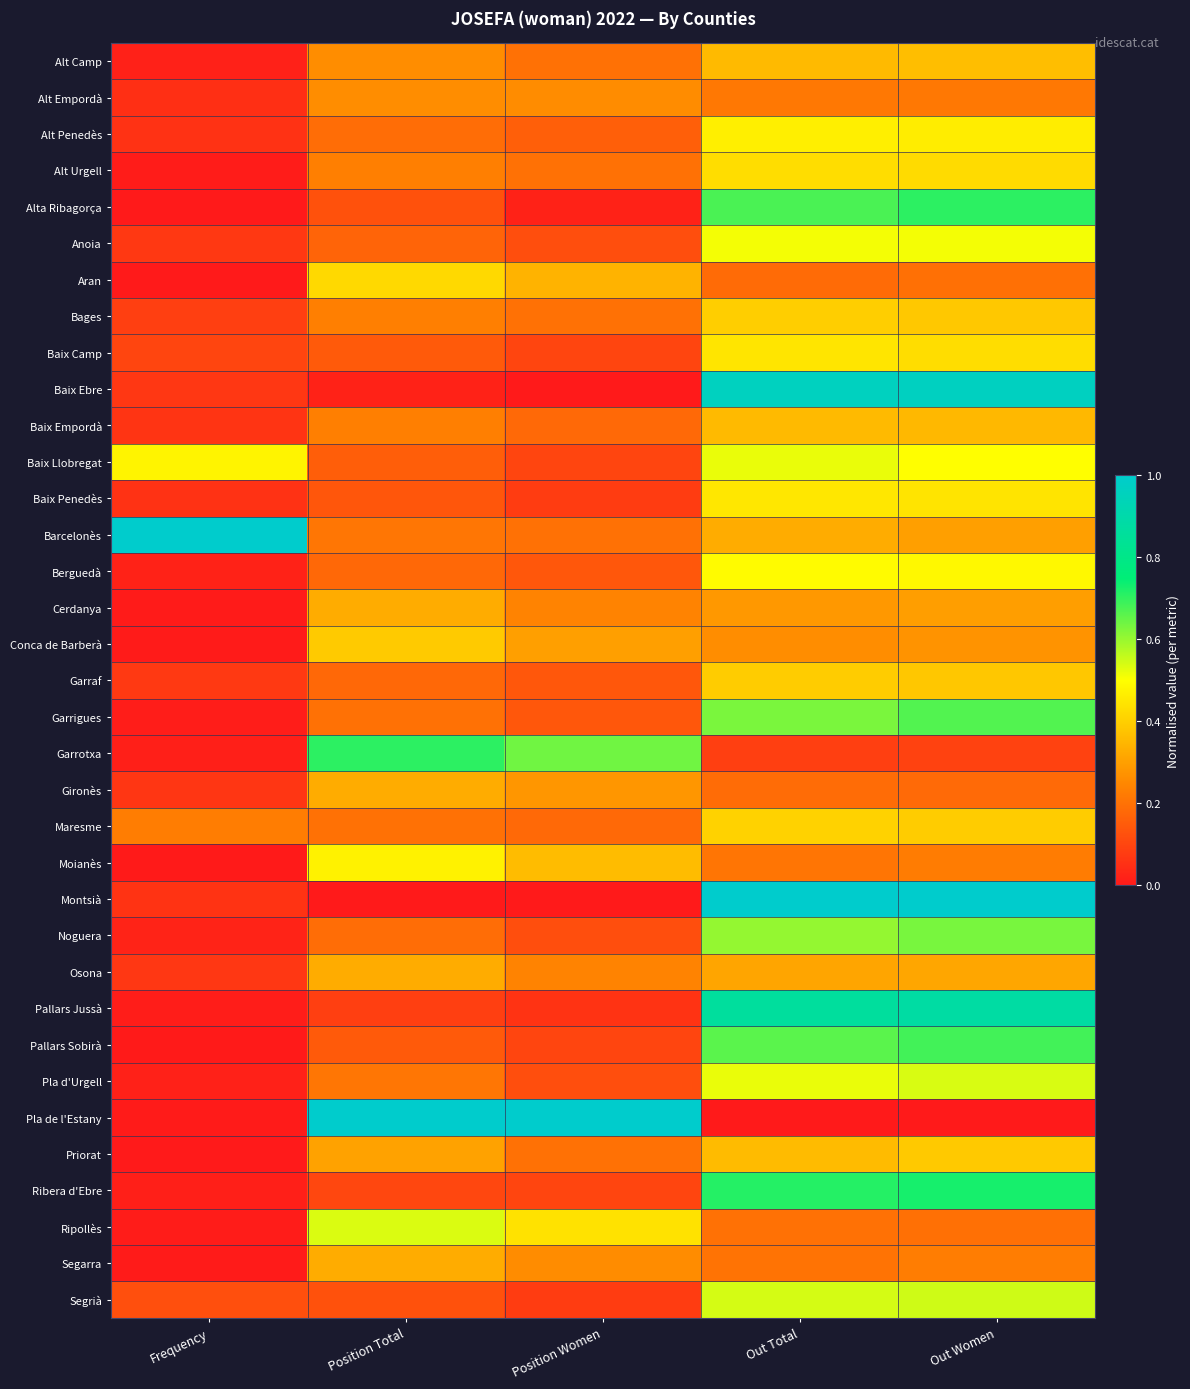

Rank the series by their maximum value, from lowest to highest.

Alt Empordà, Cerdanya, Gironès, Osona, Segarra, Baix Empordà, Alt Camp, Priorat, Conca de Barberà, Garraf, Bages, Maresme, Aran, Alt Urgell, Baix Camp, Baix Penedès, Alt Penedès, Moianès, Berguedà, Anoia, Baix Llobregat, Ripollès, Pla d'Urgell, Segrià, Noguera, Garrigues, Pallars Sobirà, Garrotxa, Alta Ribagorça, Ribera d'Ebre, Pallars Jussà, Baix Ebre, Barcelonès, Montsià, Pla de l'Estany